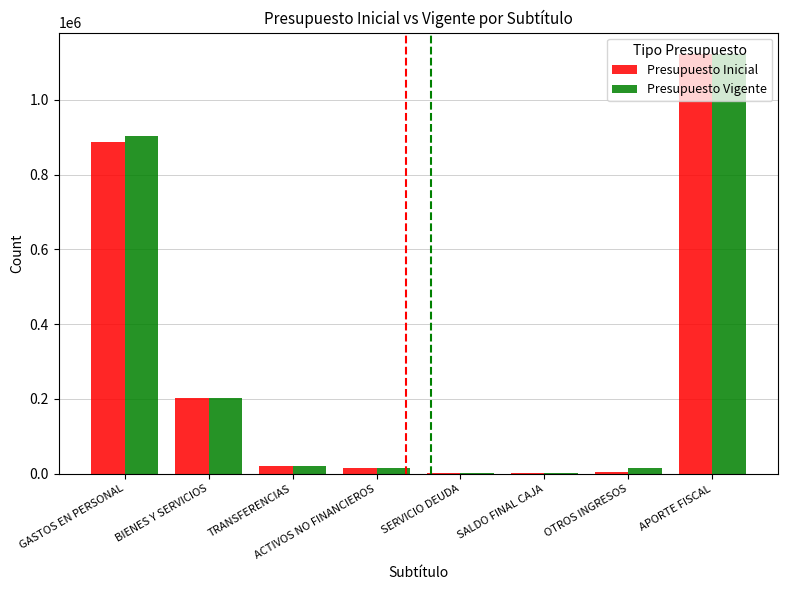

At which label does Presupuesto Vigente reach its peak?

APORTE FISCAL